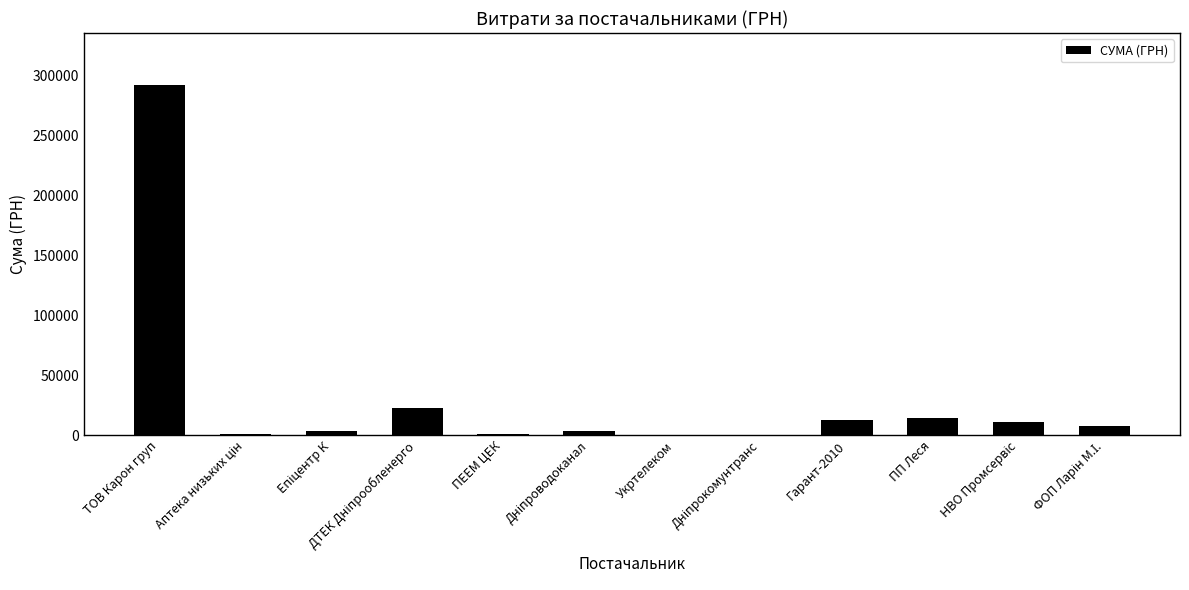

What is the average value?

30853.2